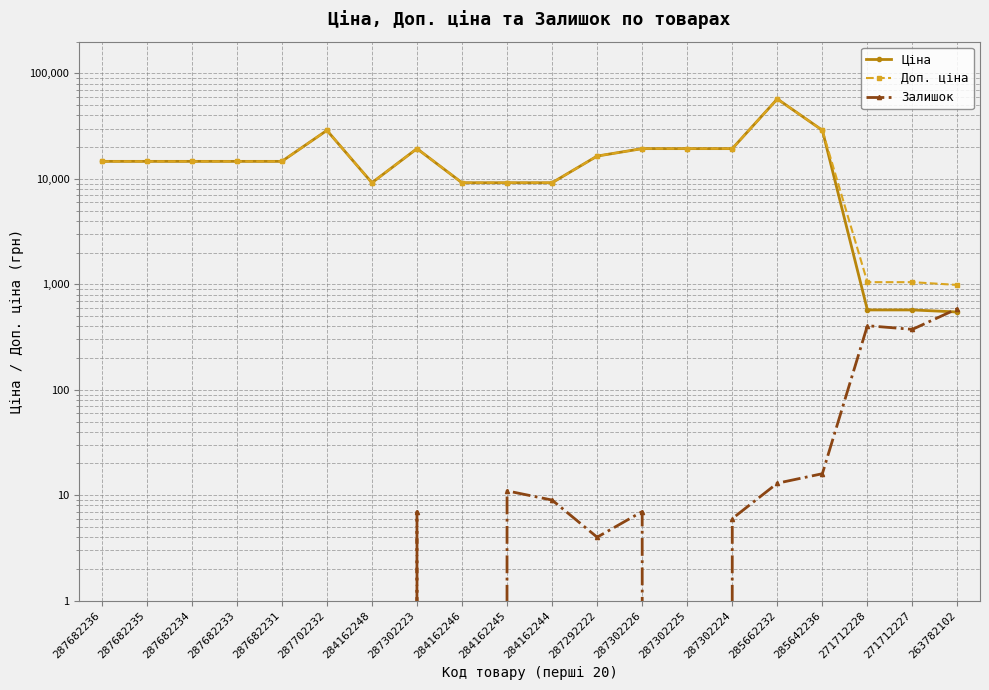

Rank the categories by Ціна value from lowest to highest.

263782102, 271712228, 271712227, 284162248, 284162246, 284162245, 284162244, 287682236, 287682235, 287682234, 287682233, 287682231, 287292222, 287302223, 287302226, 287302225, 287302224, 287702232, 285642236, 285662232